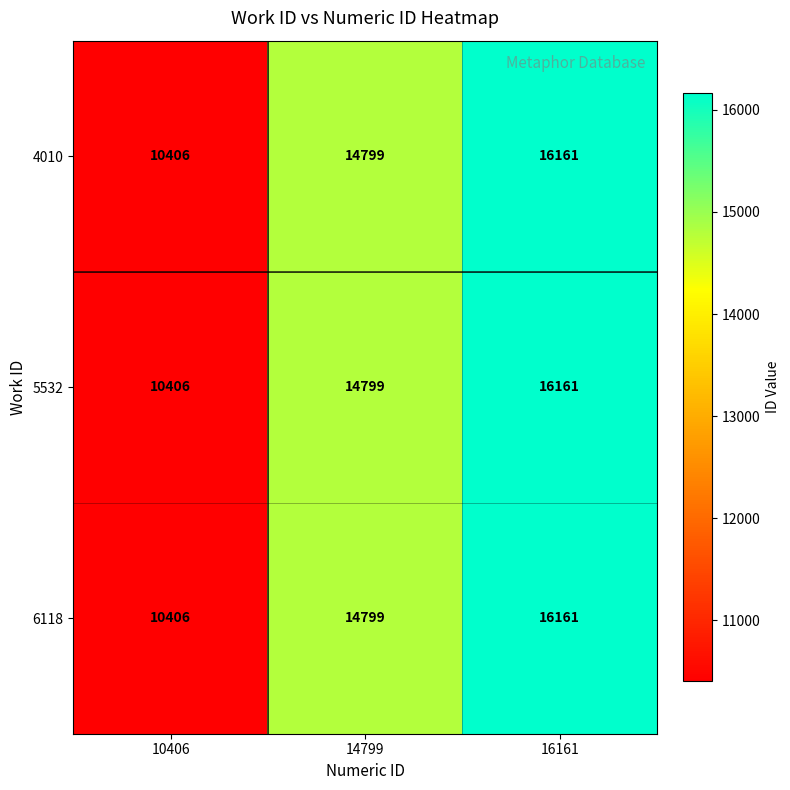

Rank the categories by 6118 value from highest to lowest.

16161, 14799, 10406